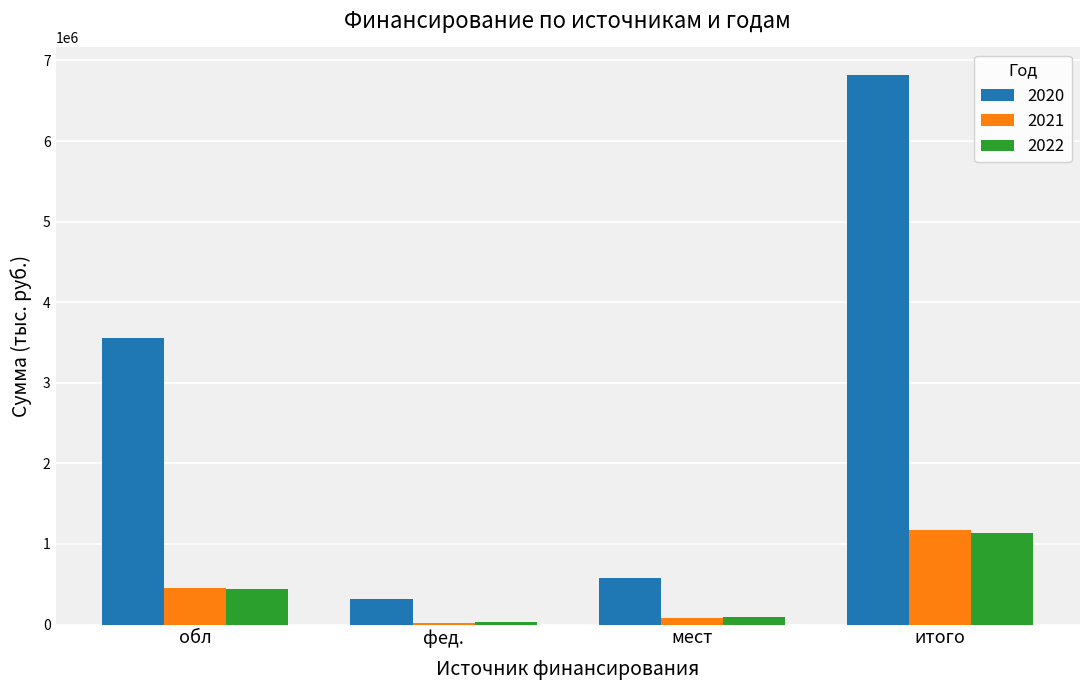

Which series has the largest total across all categories?

2020